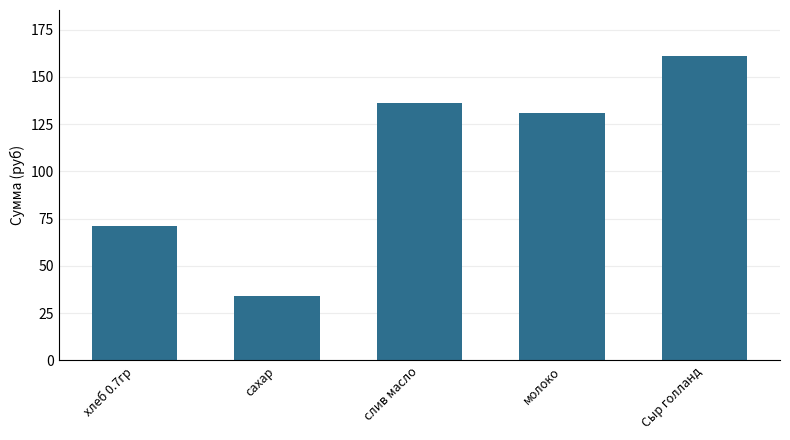

What is the change in value from хлеб 0.7гр to сахар?

-36.8